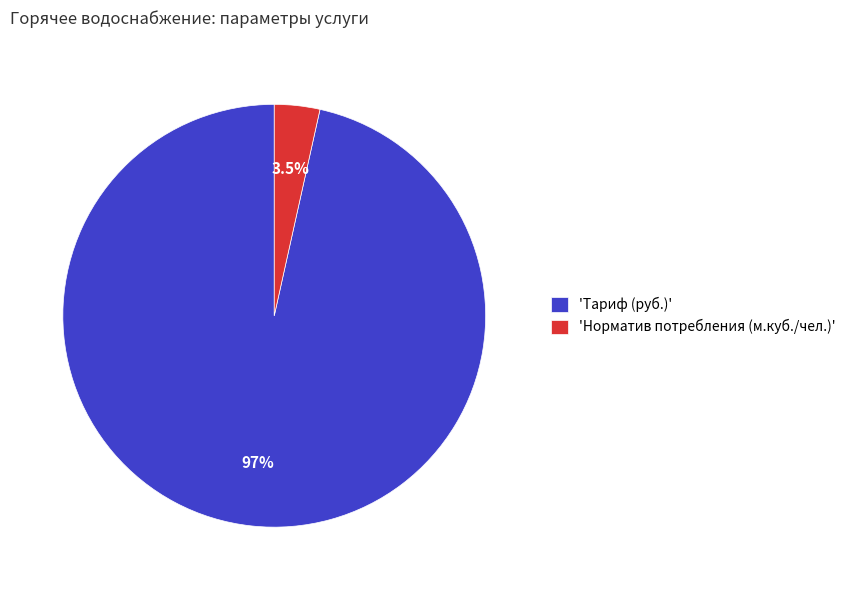

Which category has the smallest portion of the pie?

'Норматив потребления (м.куб./чел.)'